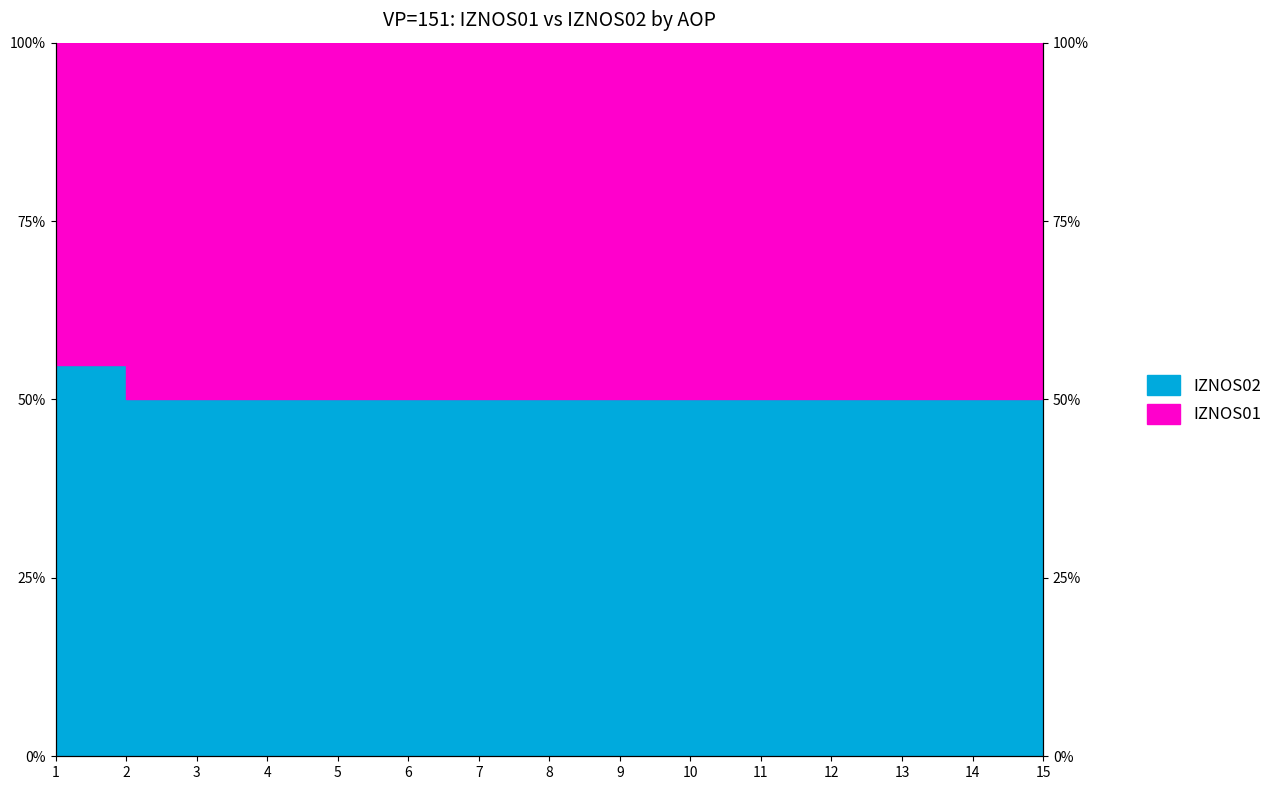

List the labels in order of value, smallest first.

2, 3, 4, 5, 6, 7, 8, 9, 10, 11, 12, 13, 14, 15, 1